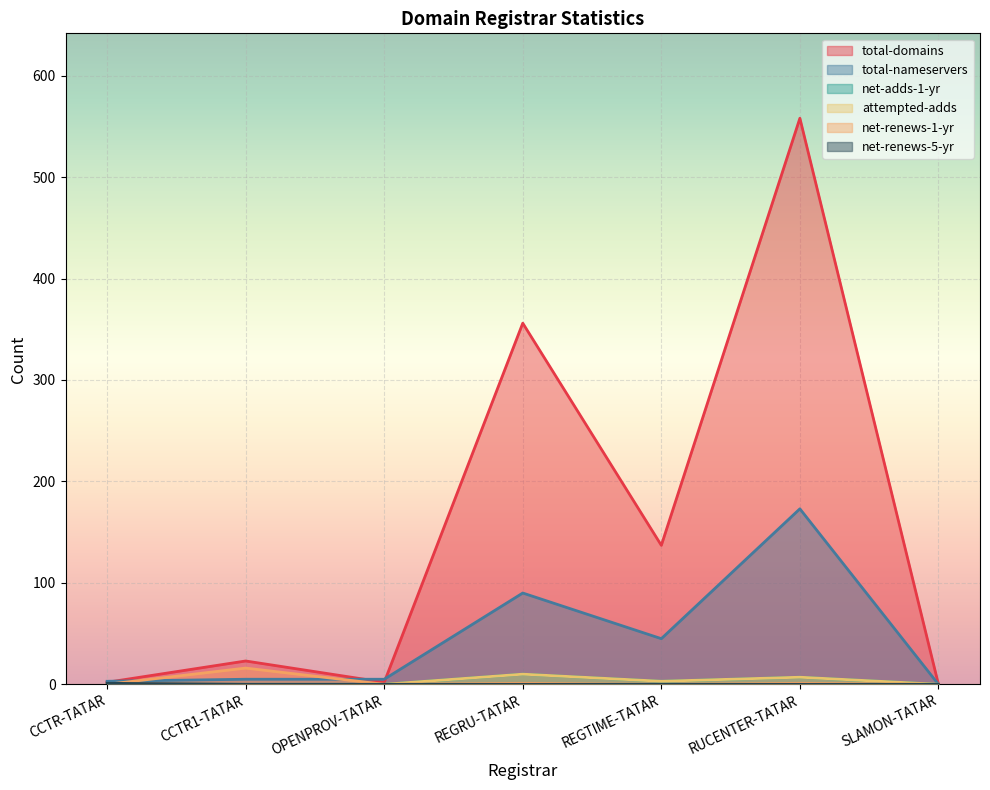

Which series changed the most between REGTIME-TATAR and SLAMON-TATAR?

total-domains